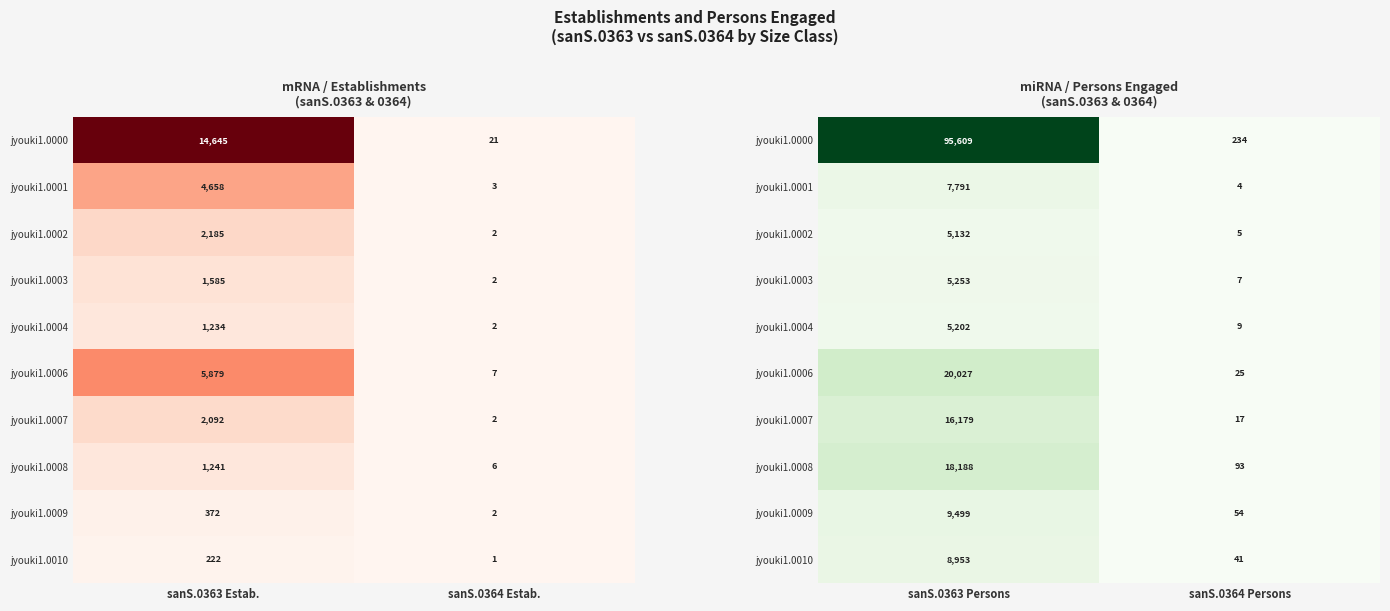

What is the maximum value for jyouki1.0007?

16179